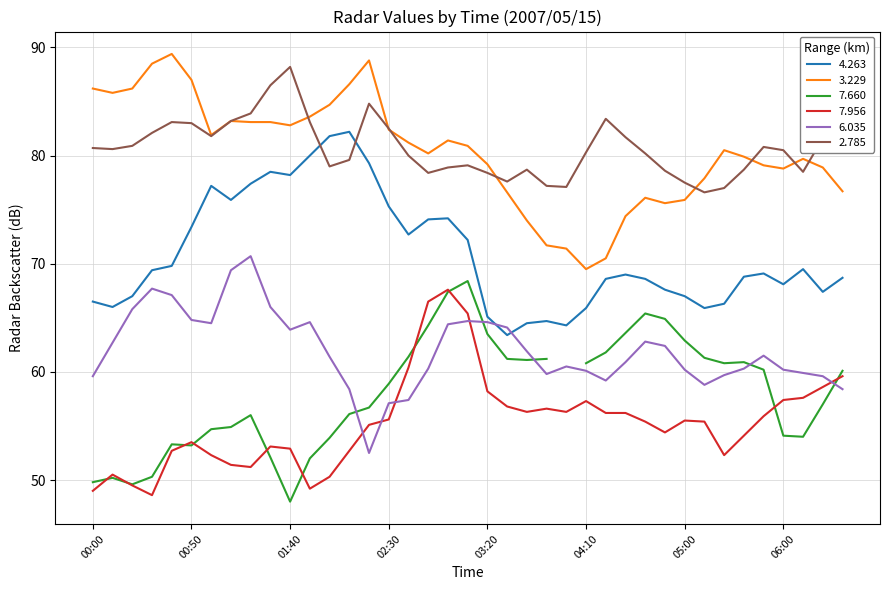

True or false: 7.956 and 3.229 intersect in this chart.

False